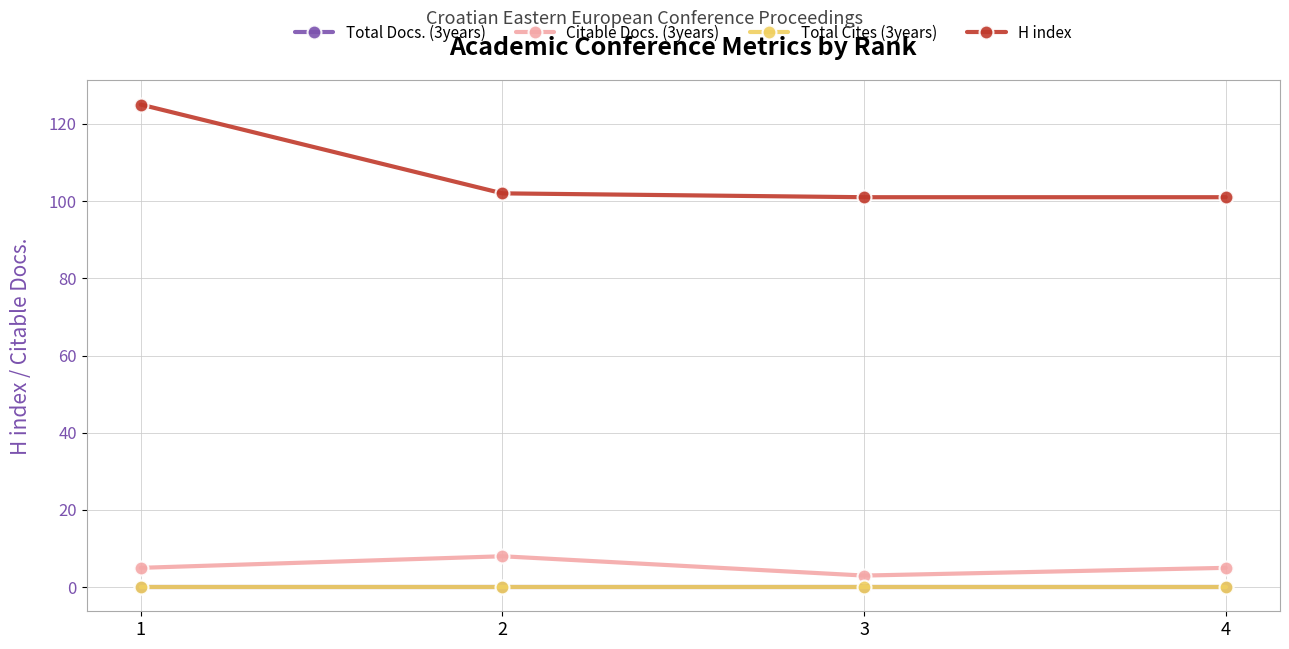

At which category is the sum across all series the highest?

1